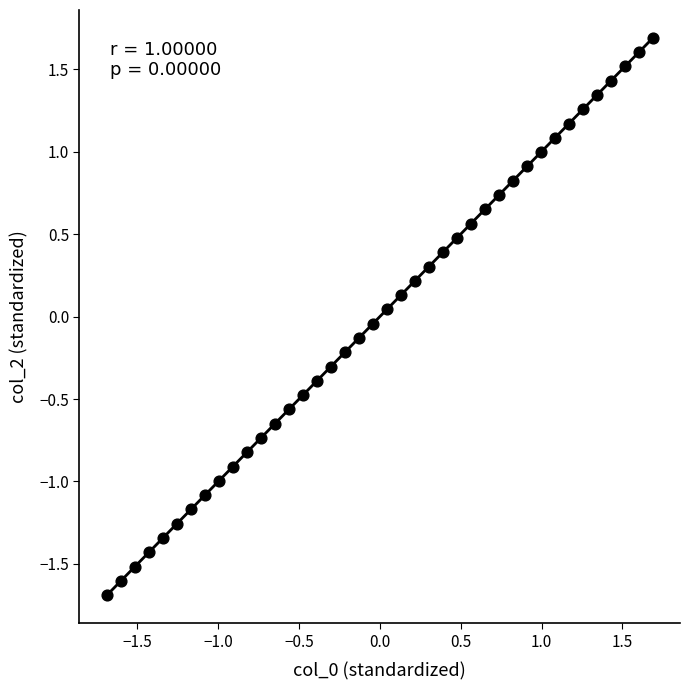

What is the range of X values (max minus min)?

3.4